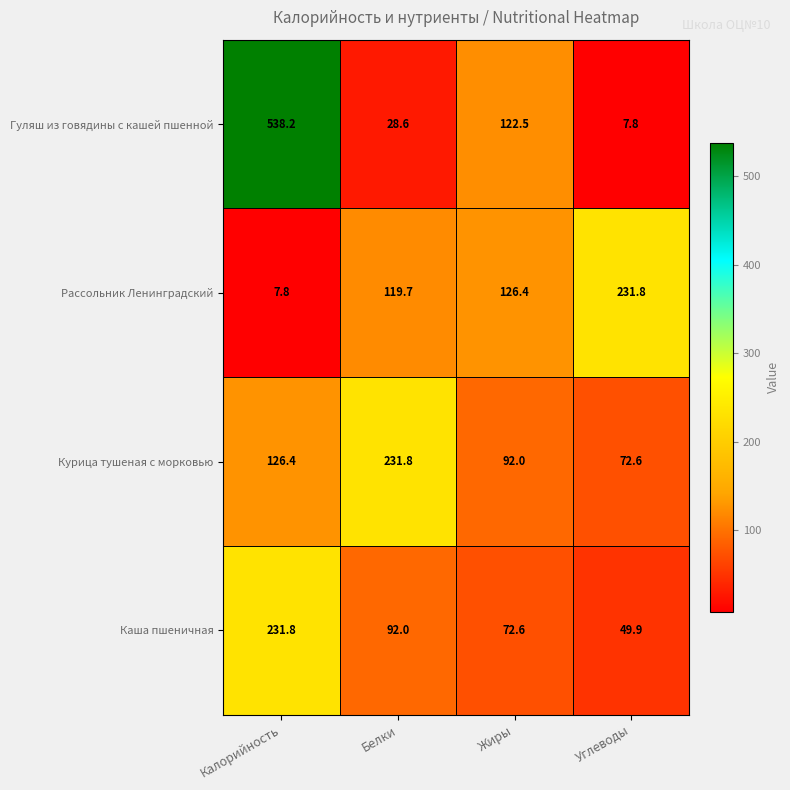

What is the difference between the highest and lowest values at Калорийность?

530.4